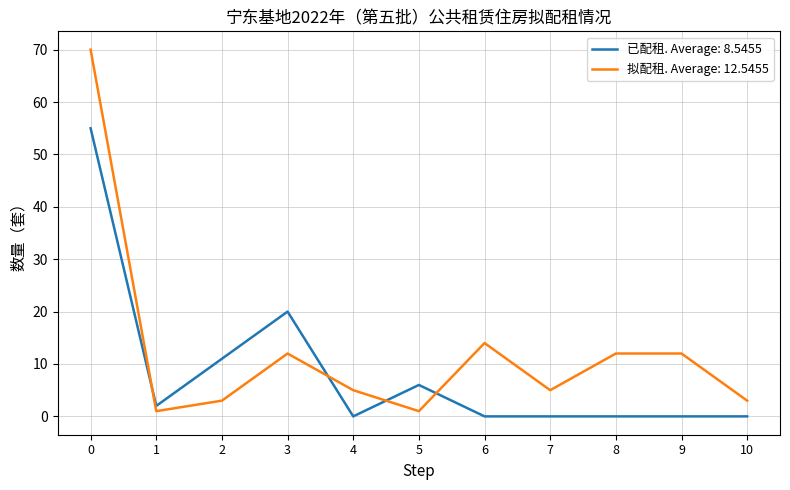

The value of 拟配租. Average: 12.5455 at 4 is 5. True or false?

True